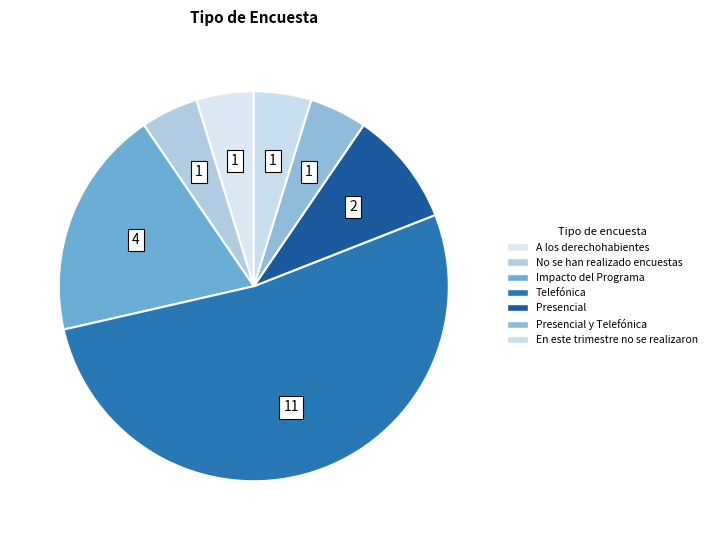

Does any single category account for the majority?

Yes